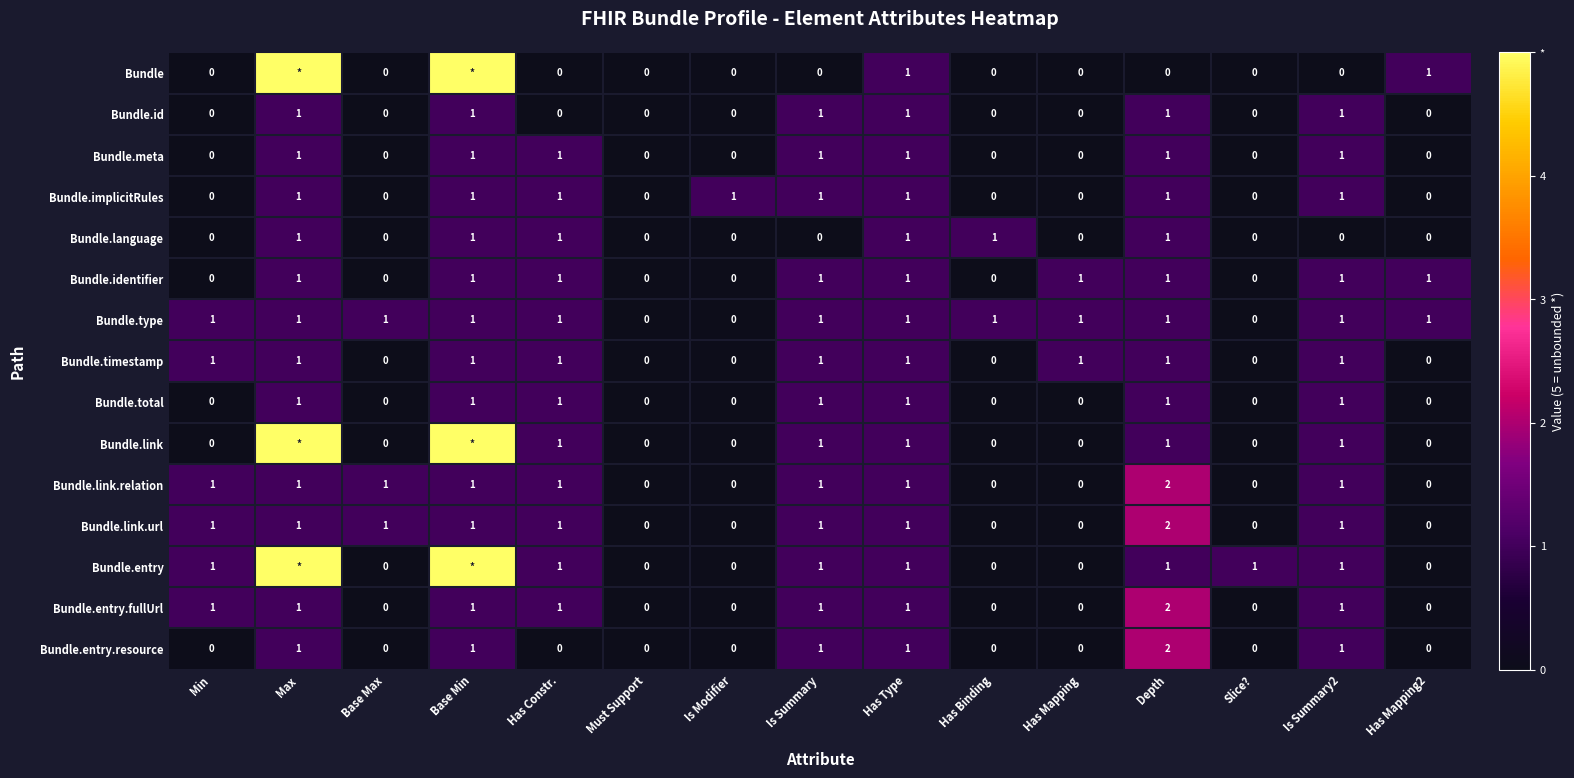

At which label does Bundle.entry.resource reach its peak?

Depth